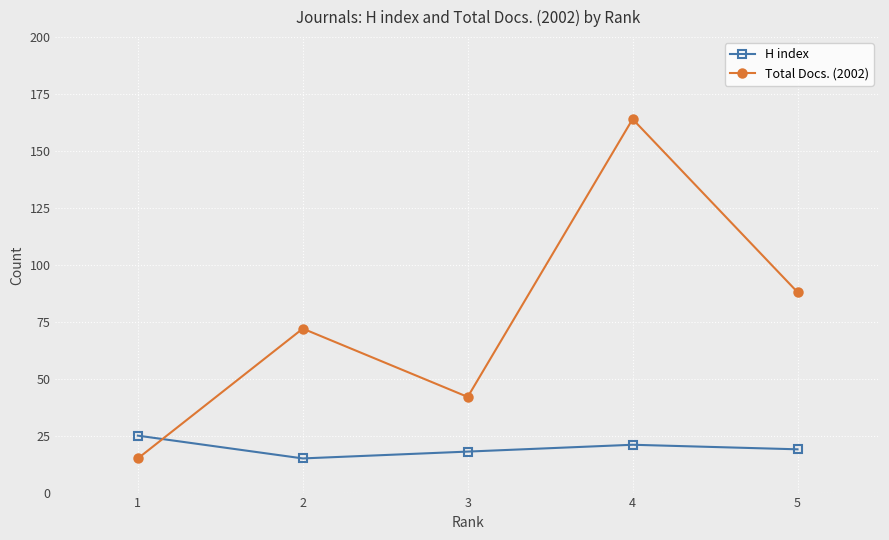

Is the value of Total Docs. (2002) at 1 greater than the value of H index at 4?

No